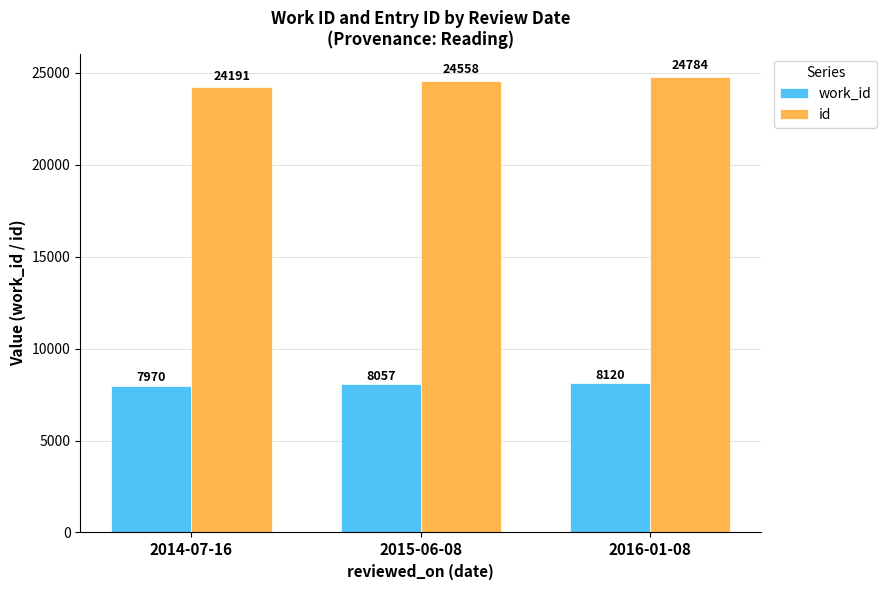

At how many categories does at least one series exceed 19263?

3